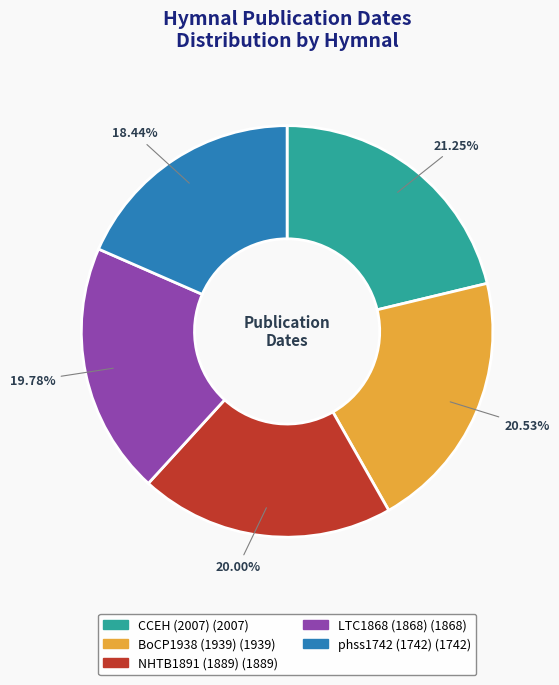

Count the number of slices in the pie.

5